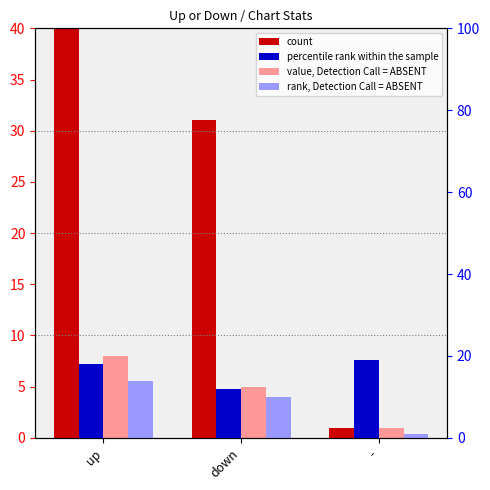

Which series changed the most between up and -?

count